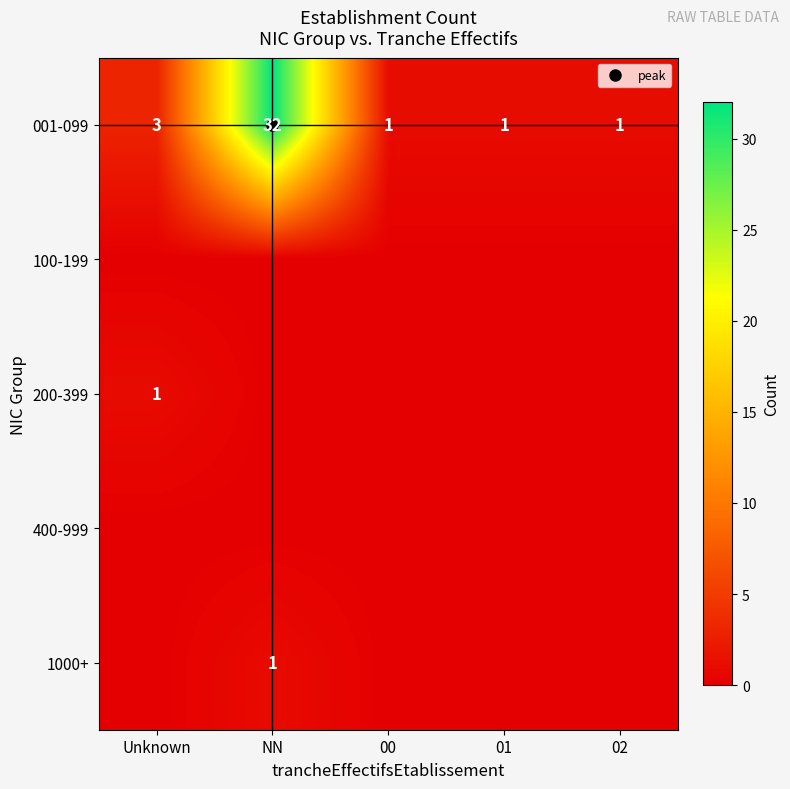

Count the 1000+ values in the range 0 to 1.

5